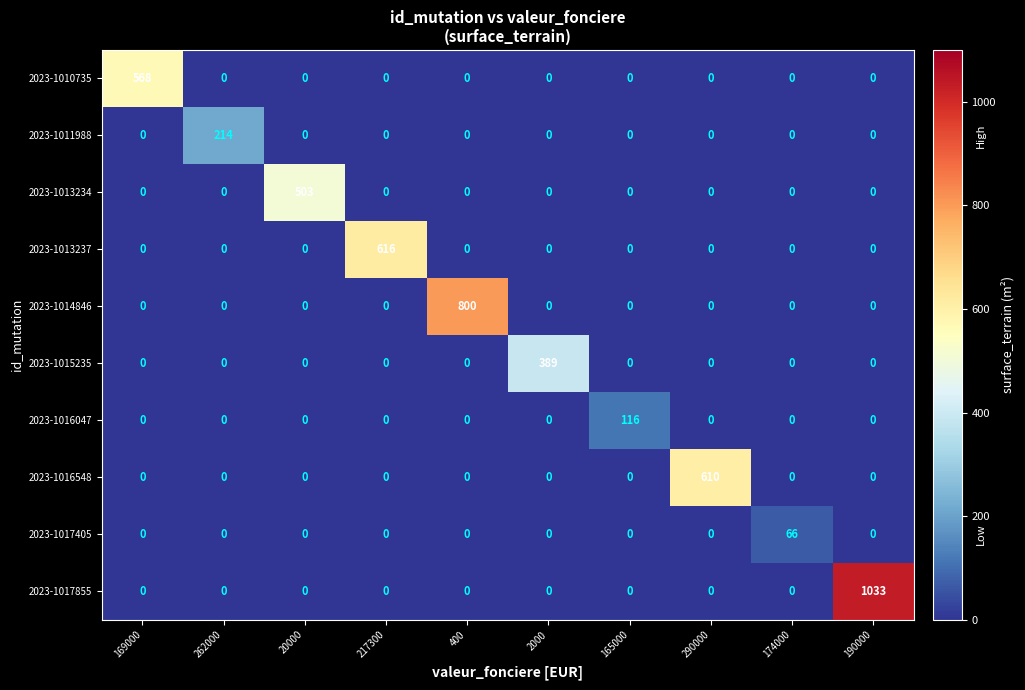

Between 217300 and 174000, which series saw the biggest shift?

2023-1013237